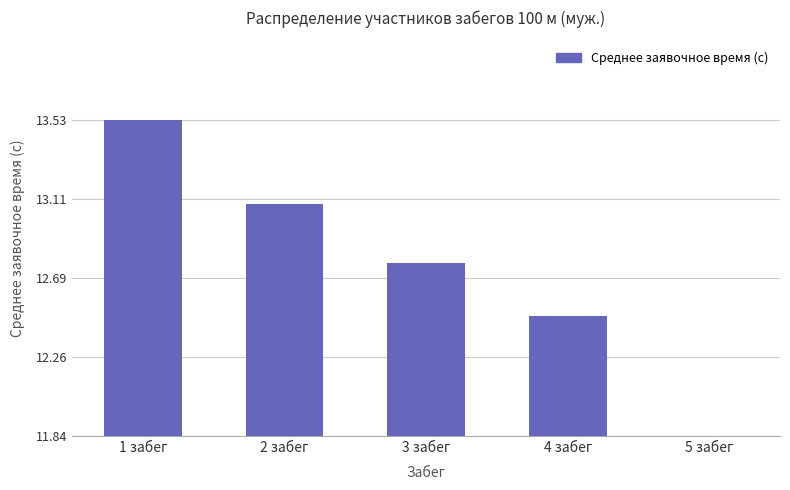

What position from the right is 3 забег?

3